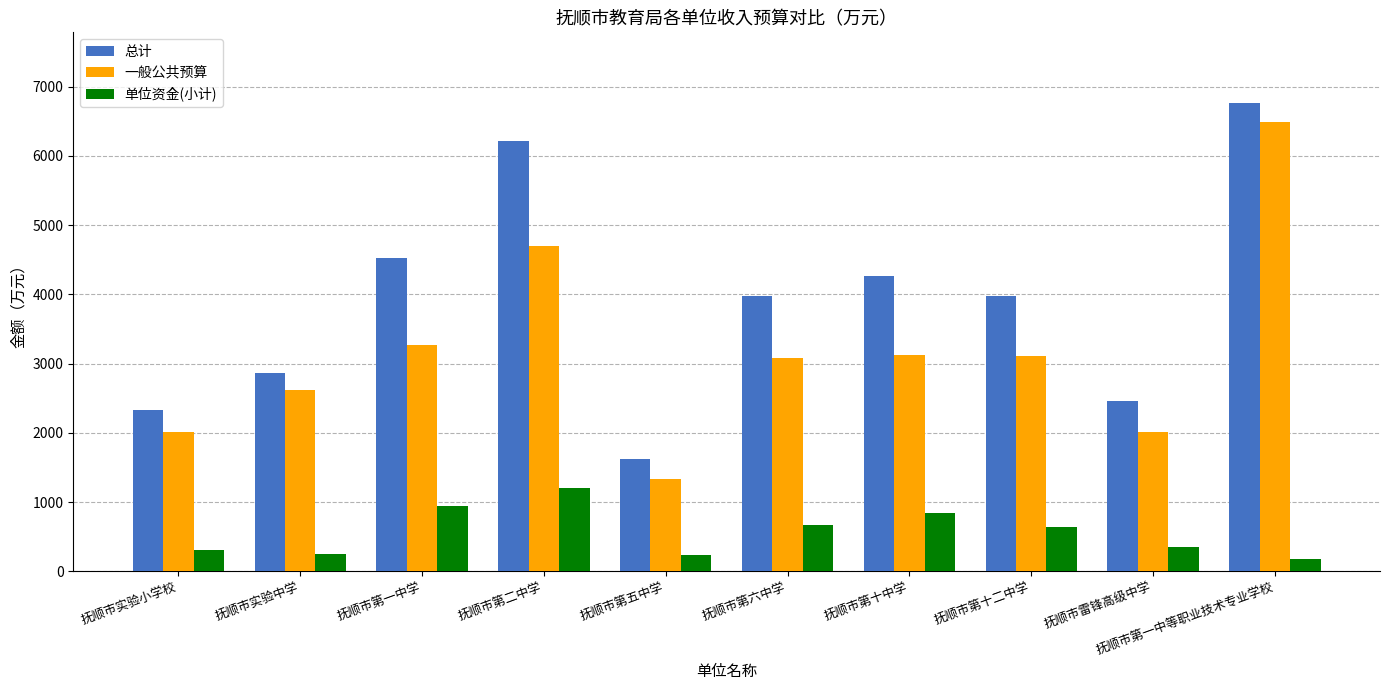

Which series changed the most between 抚顺市实验小学校 and 抚顺市第一中学?

总计